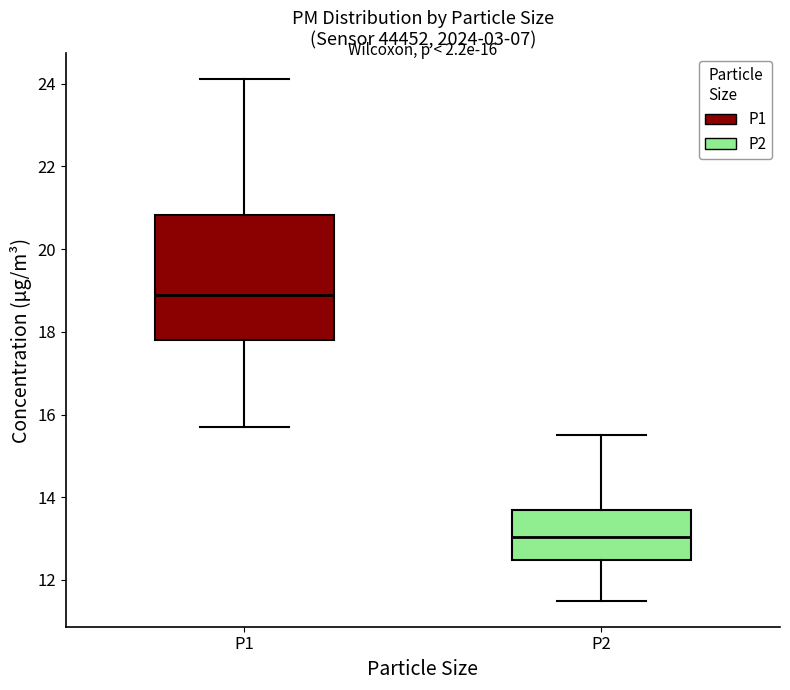

Which box's median line is the highest?

P1